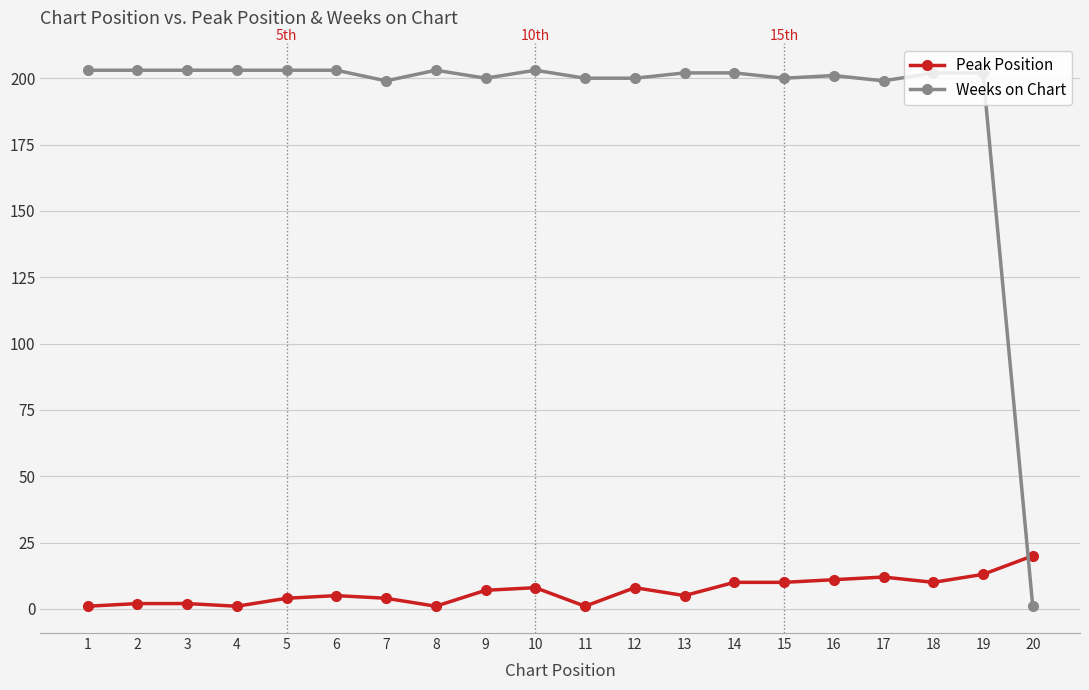

How many times do Weeks on Chart and Peak Position cross each other?

1